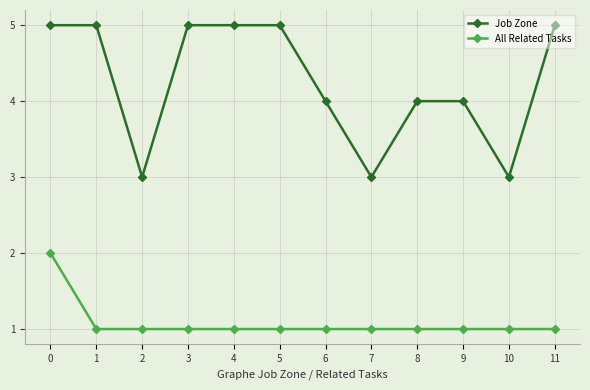

Read the Job Zone value at 10.

3